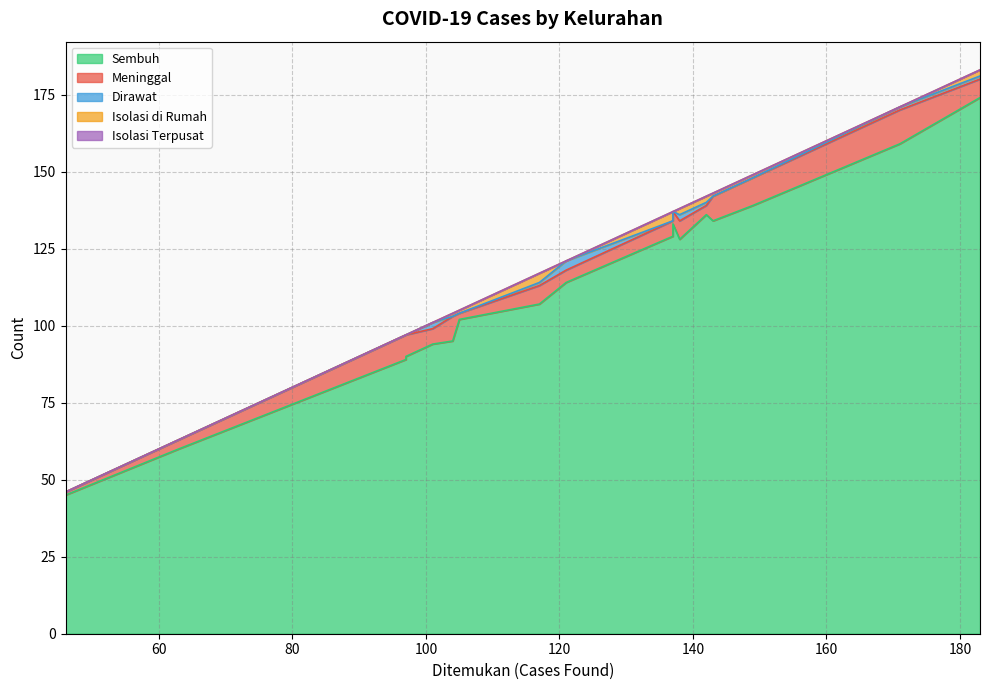

Count the number of categories in the chart.

17